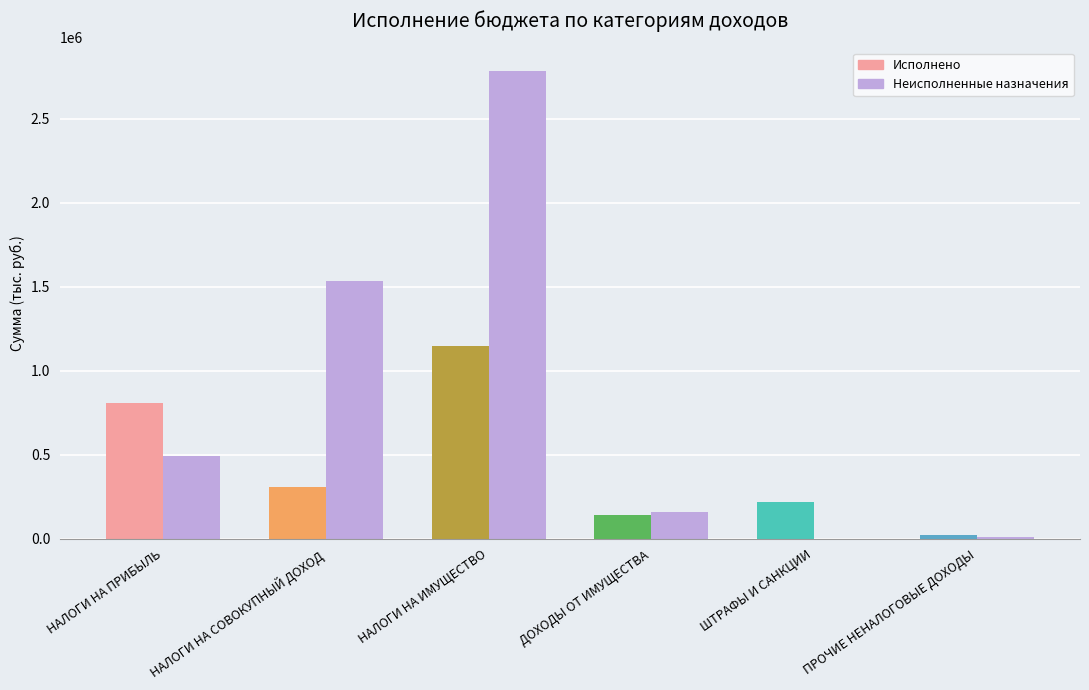

List the series in order of their peak value, highest first.

Неисполненные назначения, Исполнено